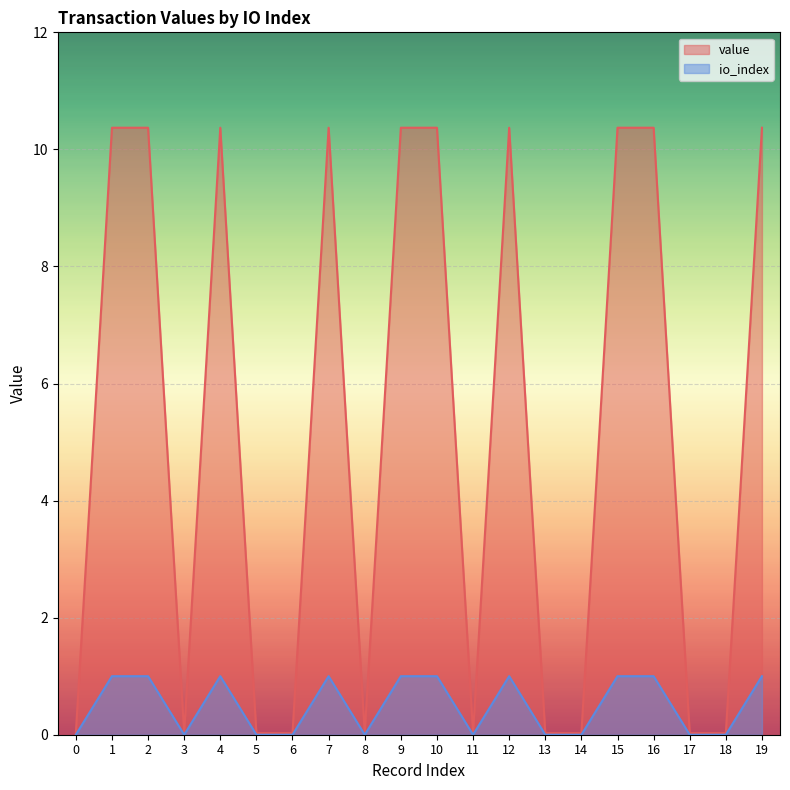

Is it true that io_index equals 0.4 at 15?

False